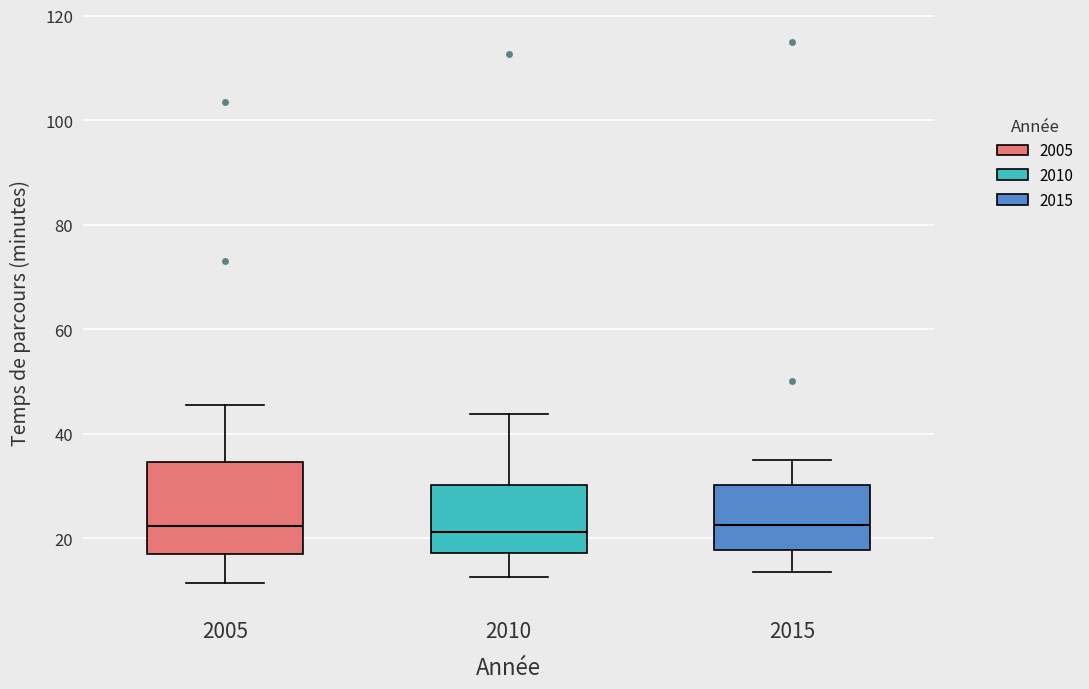

Where does the lower whisker of the box at x = 2010 end on the y-axis? The values are not printed on the chart, so give them approximately, as read against the axis.

12